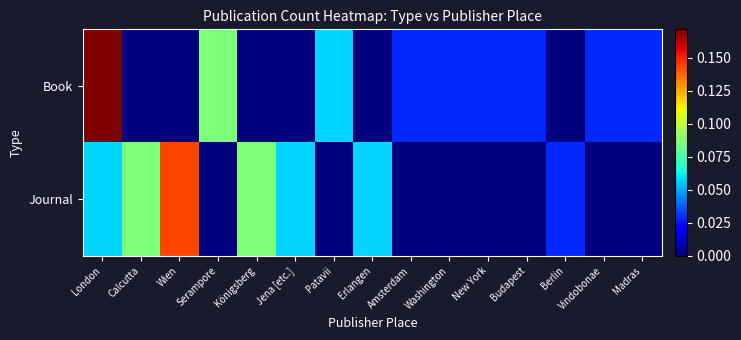

Between Jena [etc.] and Serampore, which is larger?

Serampore